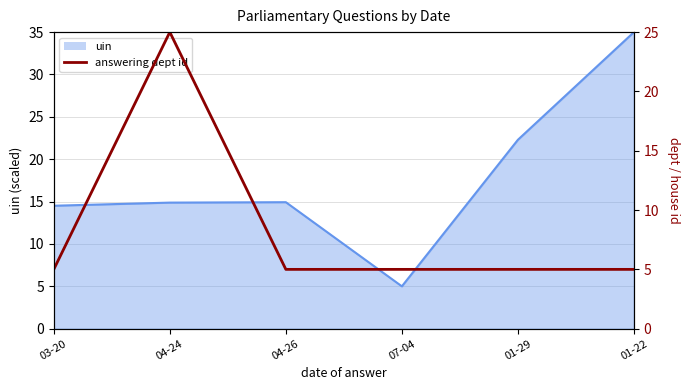

The chart shows a value of 5 at 01-29. True or false?

True